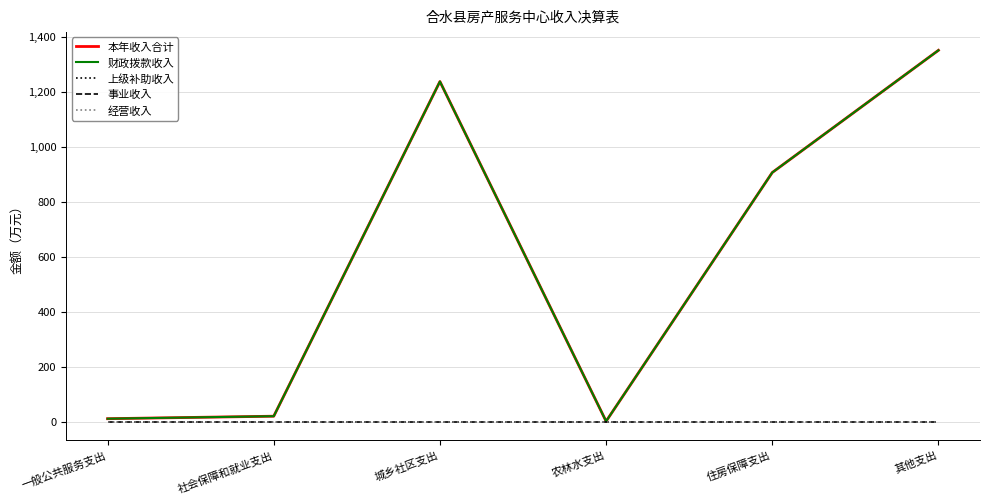

True or false: 财政拨款收入 has a value of 567.4 at 住房保障支出.

False